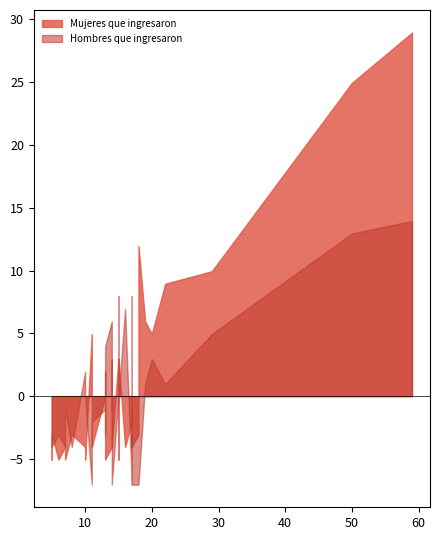

True or false: Mujeres que ingresaron and Hombres que ingresaron cross at least once.

True